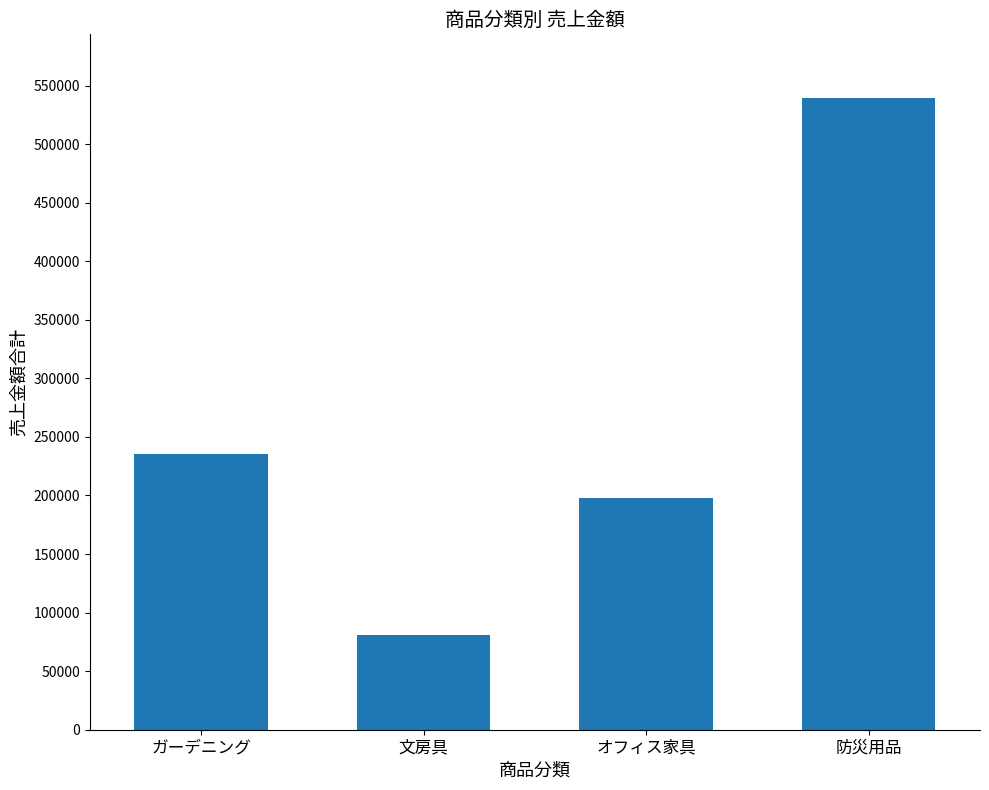

What is the label of the 2nd bar from the left?

文房具